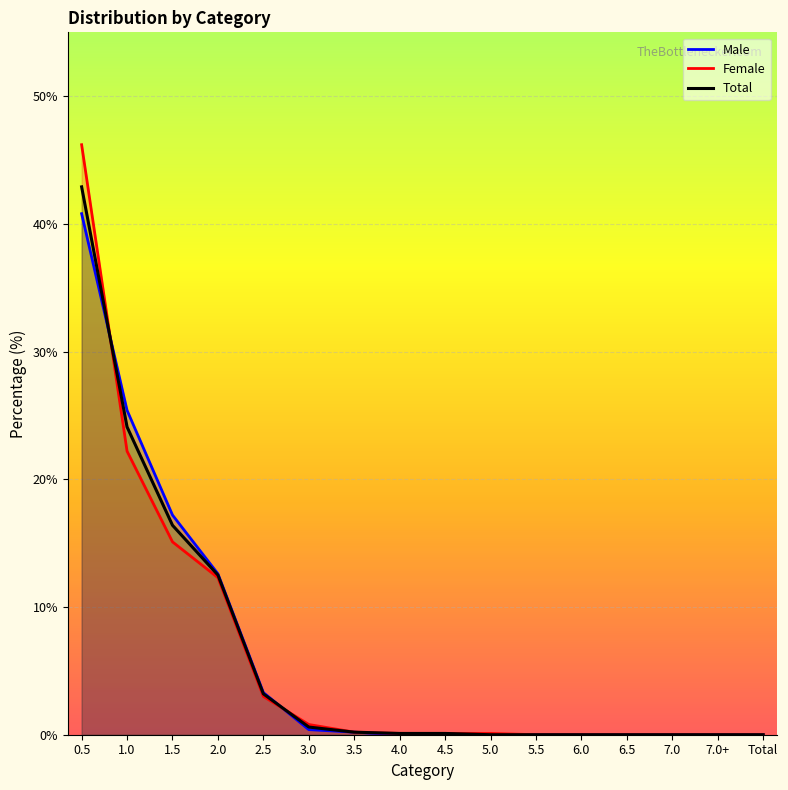

List the series in order of their peak value, highest first.

Female, Total, Male